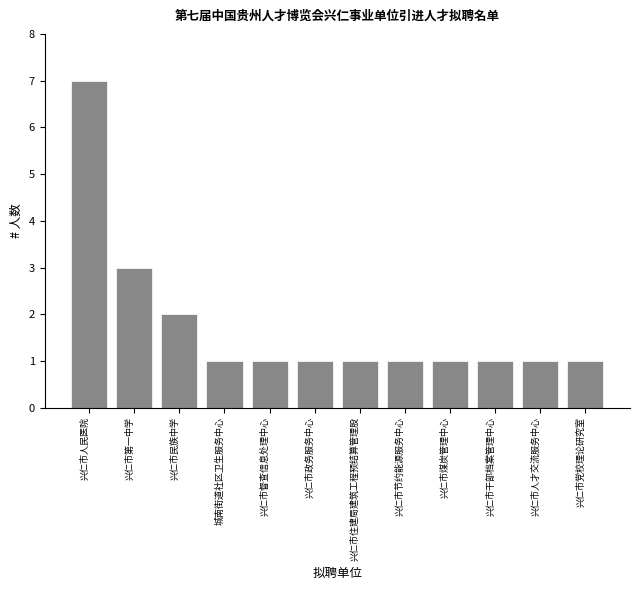

Reading left to right, what are all the values shown in this chart?

兴仁市人民医院=7	兴仁市第一中学=3	兴仁市民族中学=2	城南街道社区卫生服务中心=1	兴仁市督查信息处理中心=1	兴仁市政务服务中心=1	兴仁市住建局建筑工程预结算管理股=1	兴仁市节约能源服务中心=1	兴仁市煤炭管理中心=1	兴仁市干部档案管理中心=1	兴仁市人才交流服务中心=1	兴仁市党校理论研究室=1